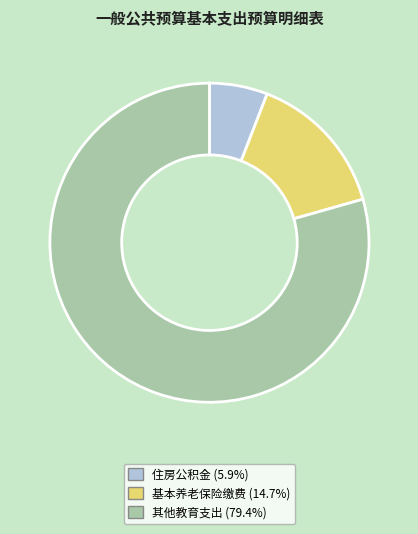

Is there a majority slice in this chart?

Yes